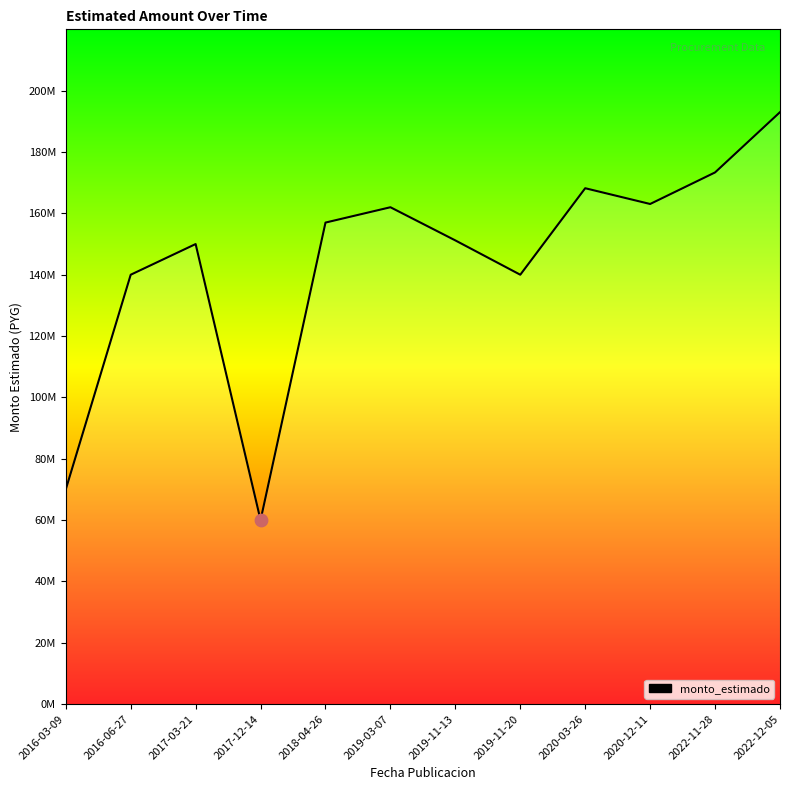

Between 2018-04-26 and 2017-03-21, which is larger?

2018-04-26